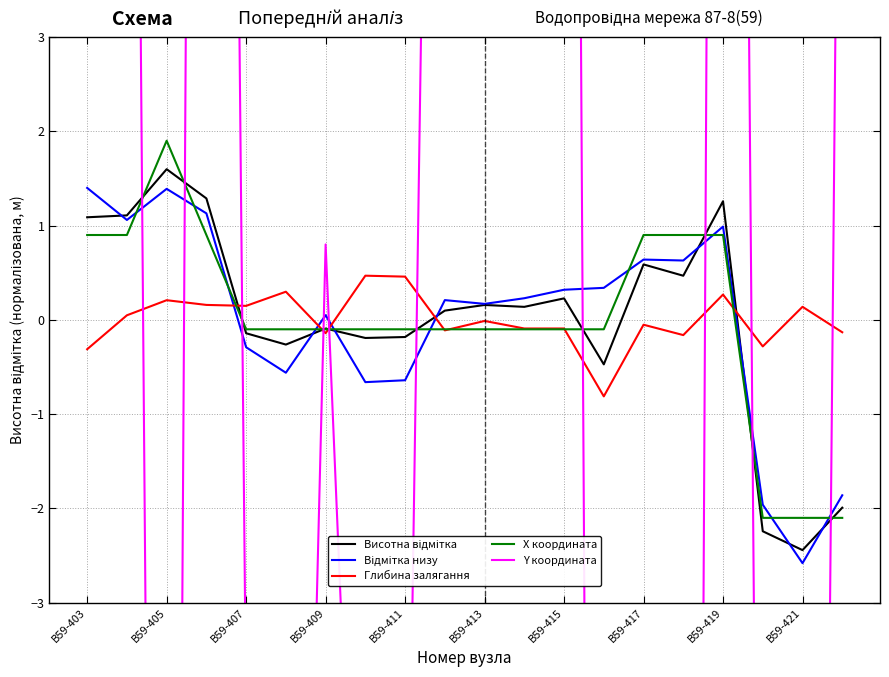

The Глибина залягання series shows 0.5 at В59-411. True or false?

True